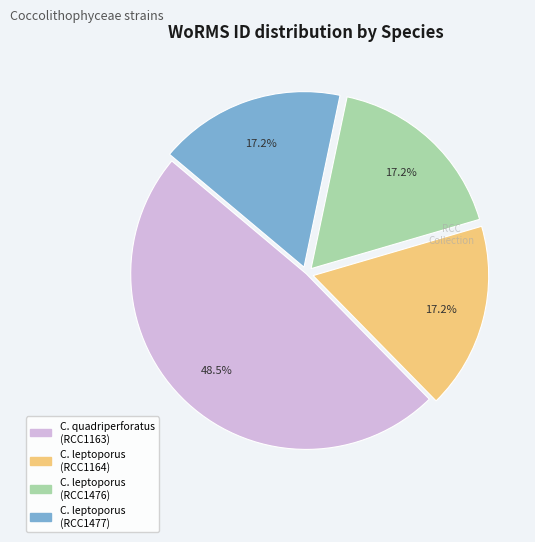

How many segments does this pie chart have?

4